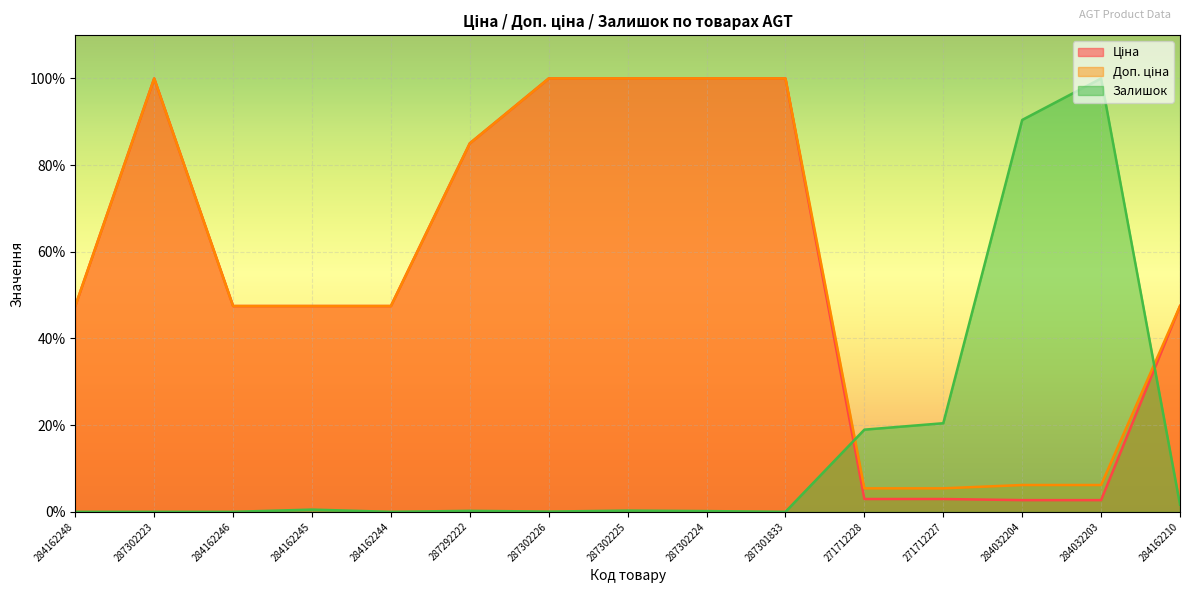

Which has a higher value, 287301833 or 284162248?

287301833